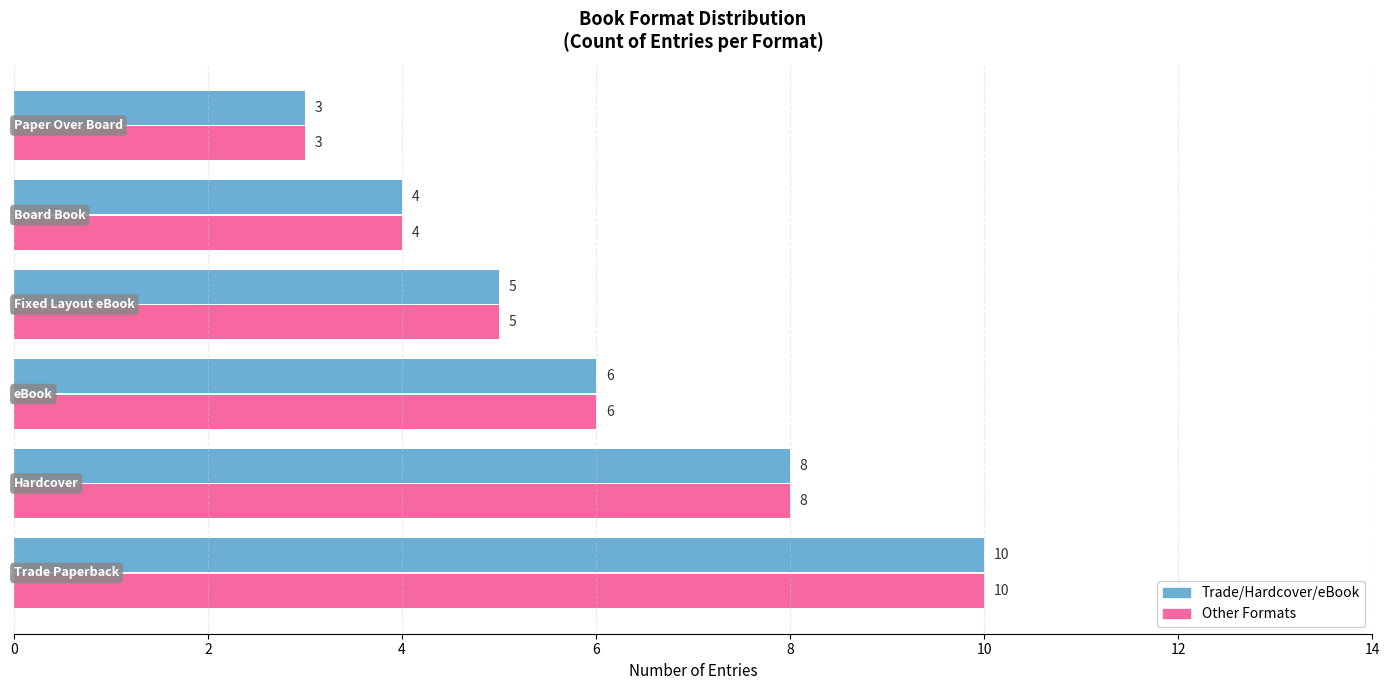

How many data points does each series have?

6